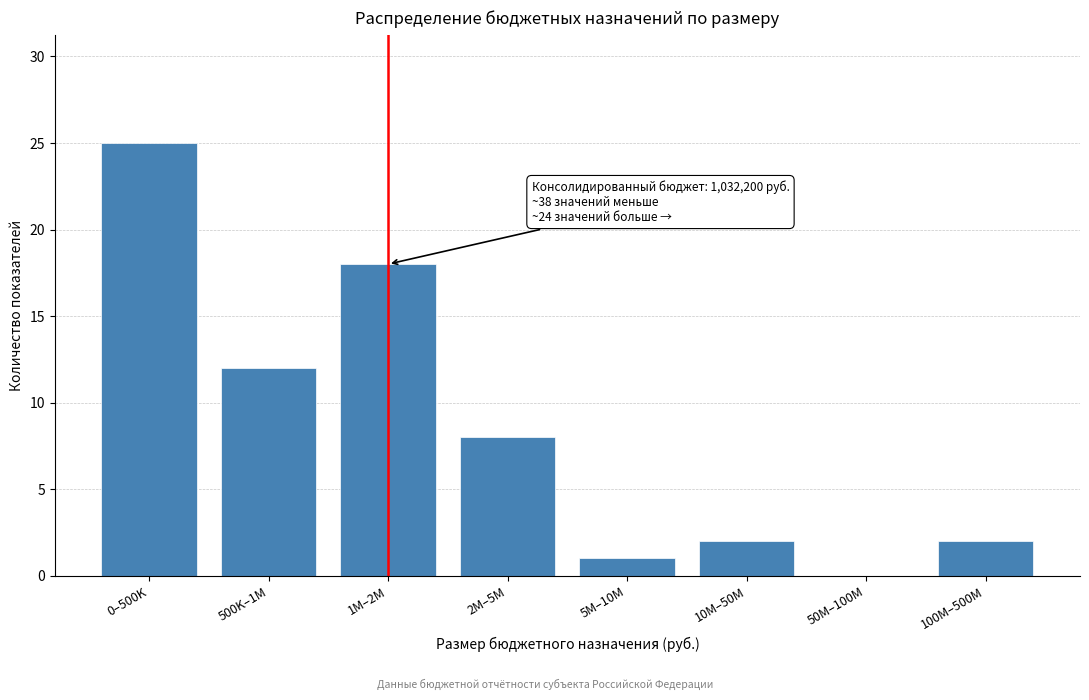

Reading right to left, what are all the values shown in this chart?

100M–500M=2	50M–100M=0	10M–50M=2	5M–10M=1	2M–5M=8	1M–2M=18	500K–1M=12	0–500K=25